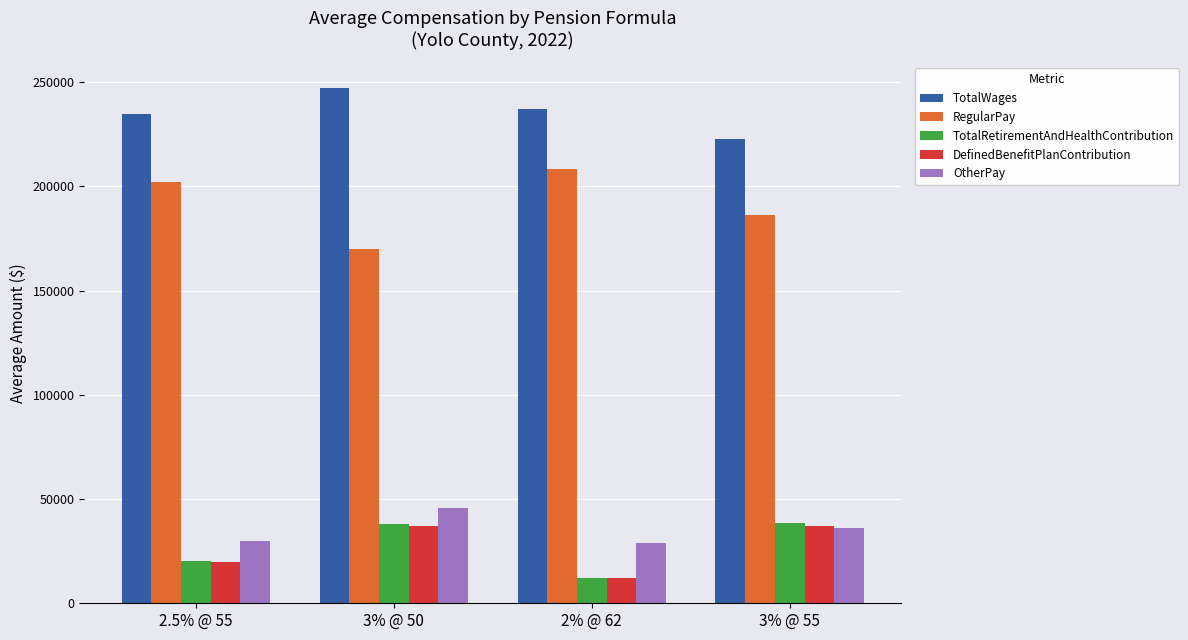

Is the value of DefinedBenefitPlanContribution at 2.5% @ 55 greater than the value of RegularPay at 2% @ 62?

No